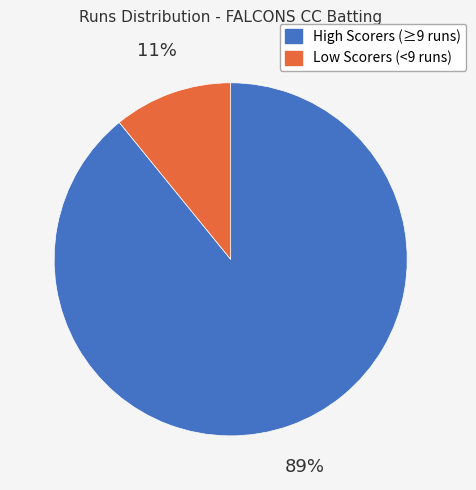

To the nearest percent, what is the difference between the largest and smallest slice percentages?

78%